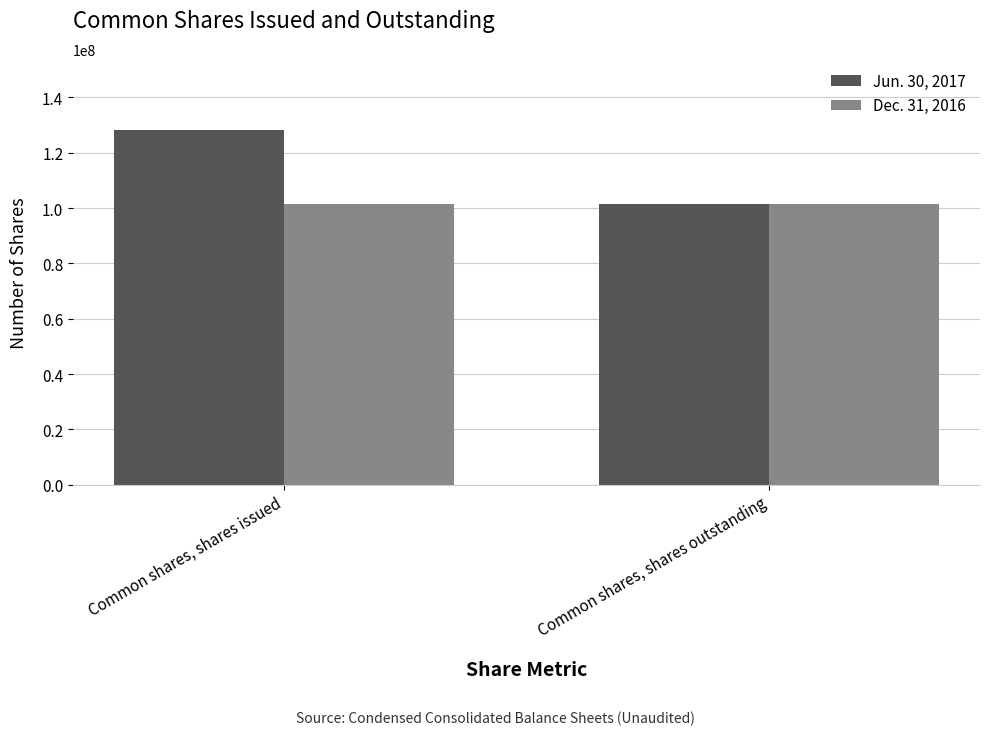

Is the value of Dec. 31, 2016 at Common shares, shares outstanding greater than the value of Jun. 30, 2017 at Common shares, shares issued?

No